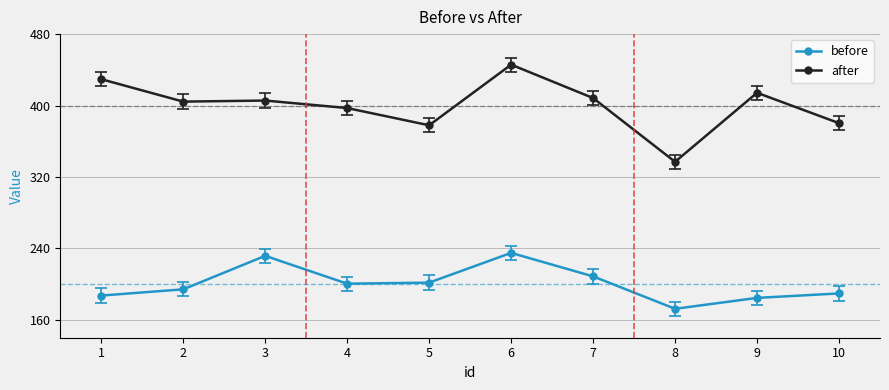

Which category has the lowest value in the before series?

8